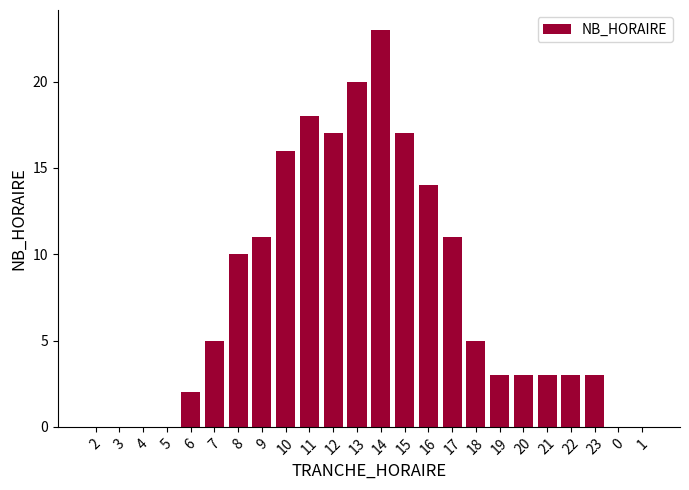

The chart shows a value of 0 at 5. True or false?

True